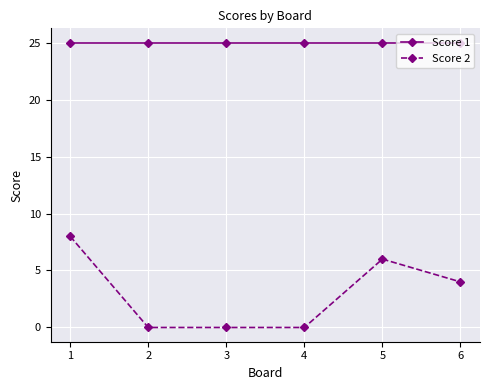

The value of Score 1 at 2 is 14. True or false?

False